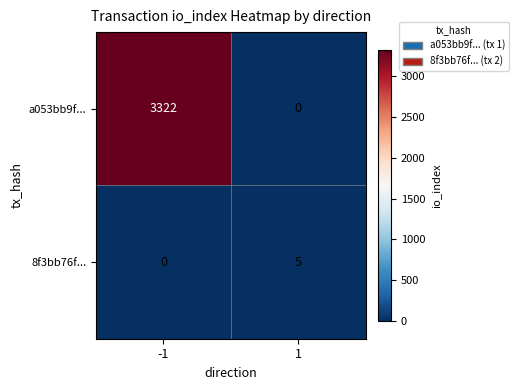

At how many categories does at least one series exceed 469?

1